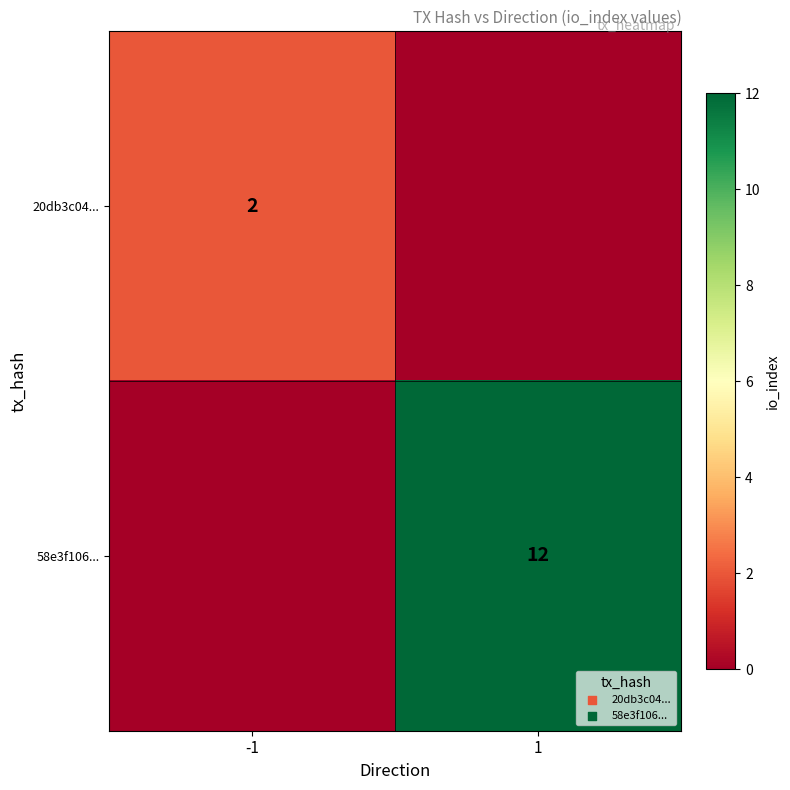

The 20db3c04... series shows 2 at -1. True or false?

True